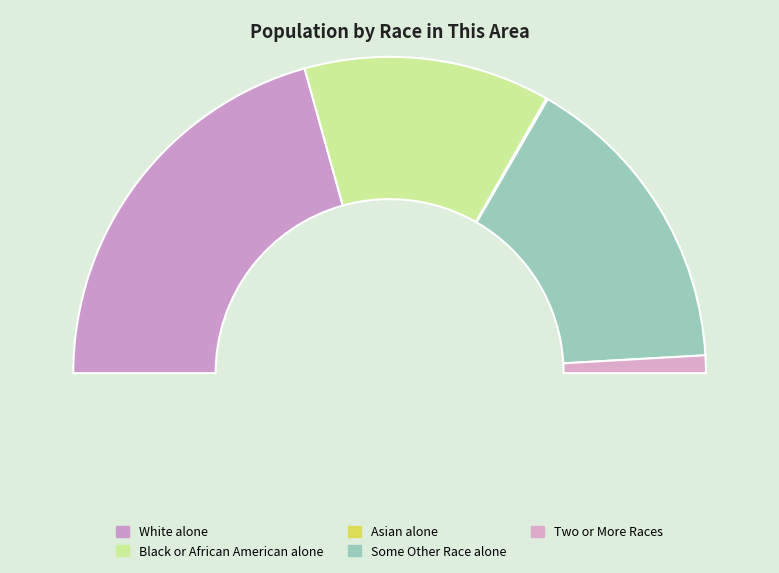

To the nearest percent, what is the average slice percentage?

20%